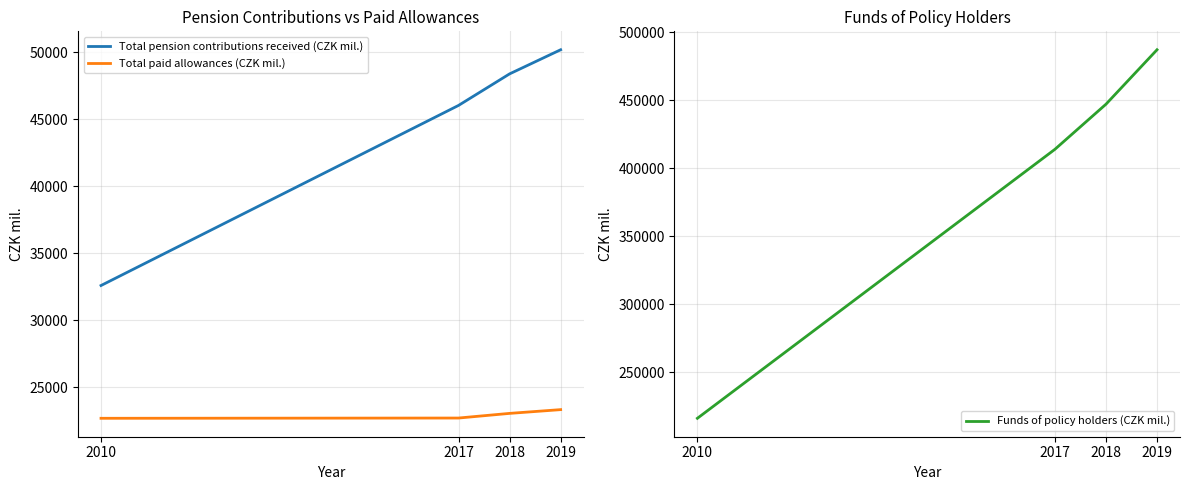

How many values in the Funds of policy holders (CZK mil.) series are below 447065?

2